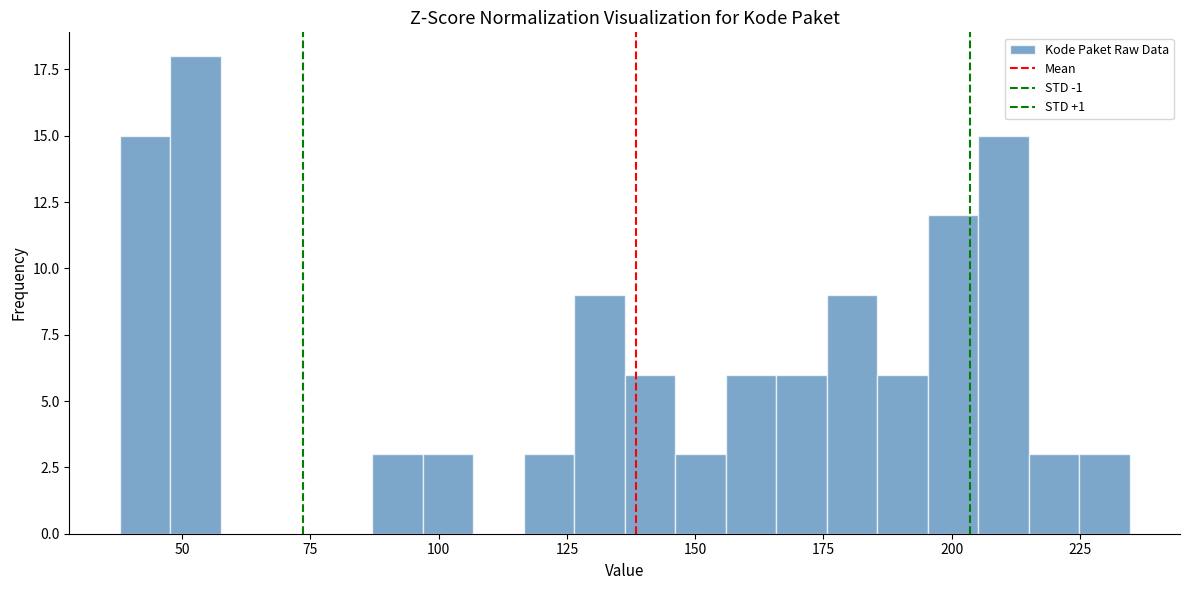

Read against the x-axis, roughly where is the centre of the tallest bar?

55